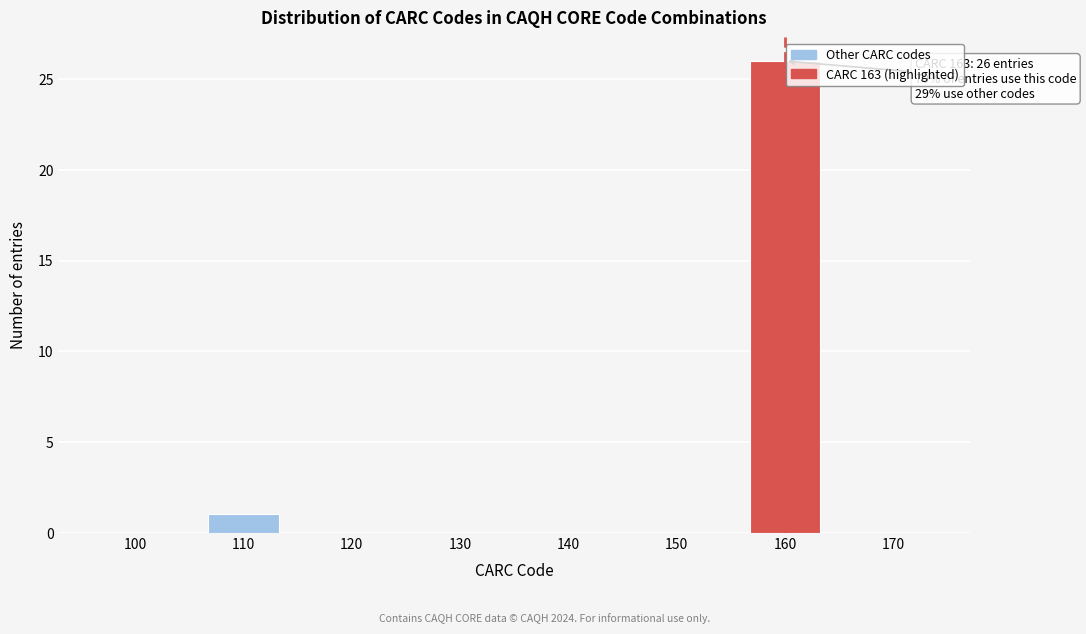

Reading left to right, what are all the values shown in this chart?

100=0	110=1	120=0	130=0	140=0	150=0	160=26	170=0